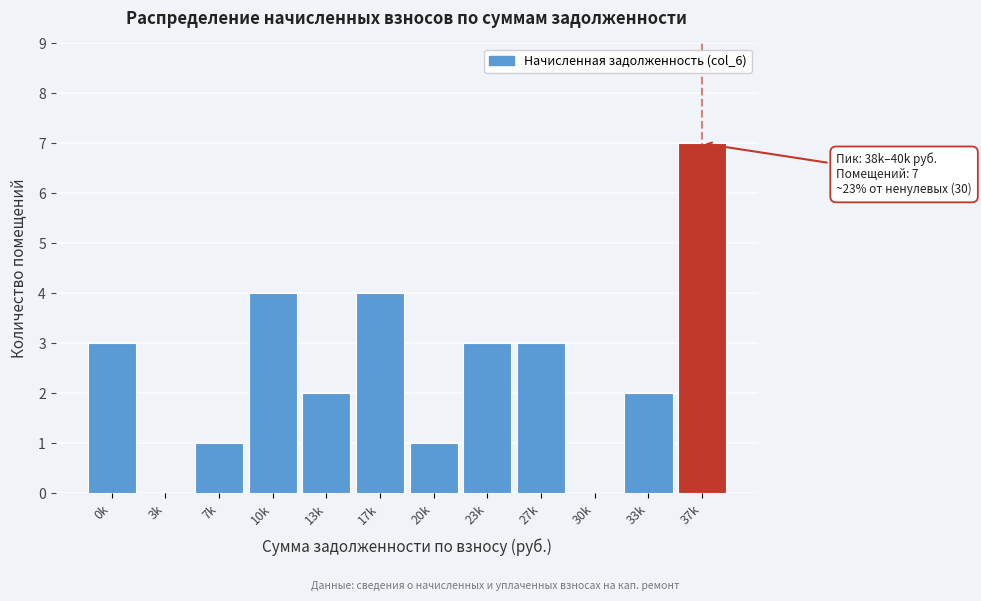

Reading left to right, list all the values displayed in this chart.

0k=3	3k=0	7k=1	10k=4	13k=2	17k=4	20k=1	23k=3	27k=3	30k=0	33k=2	37k=7